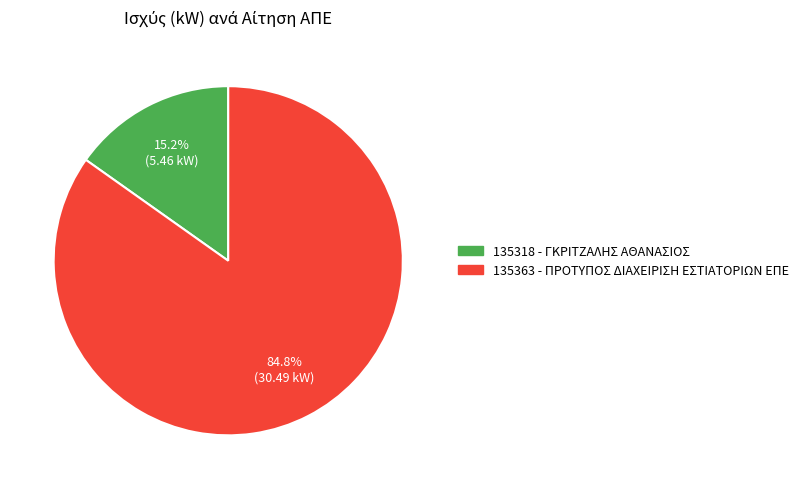

Approximately how many times larger is the value at 135363 - ΠΡΟΤΥΠΟΣ ΔΙΑΧΕΙΡΙΣΗ ΕΣΤΙΑΤΟΡΙΩΝ ΕΠΕ compared to 135318 - ΓΚΡΙΤΖΑΛΗΣ ΑΘΑΝΑΣΙΟΣ?

5.6